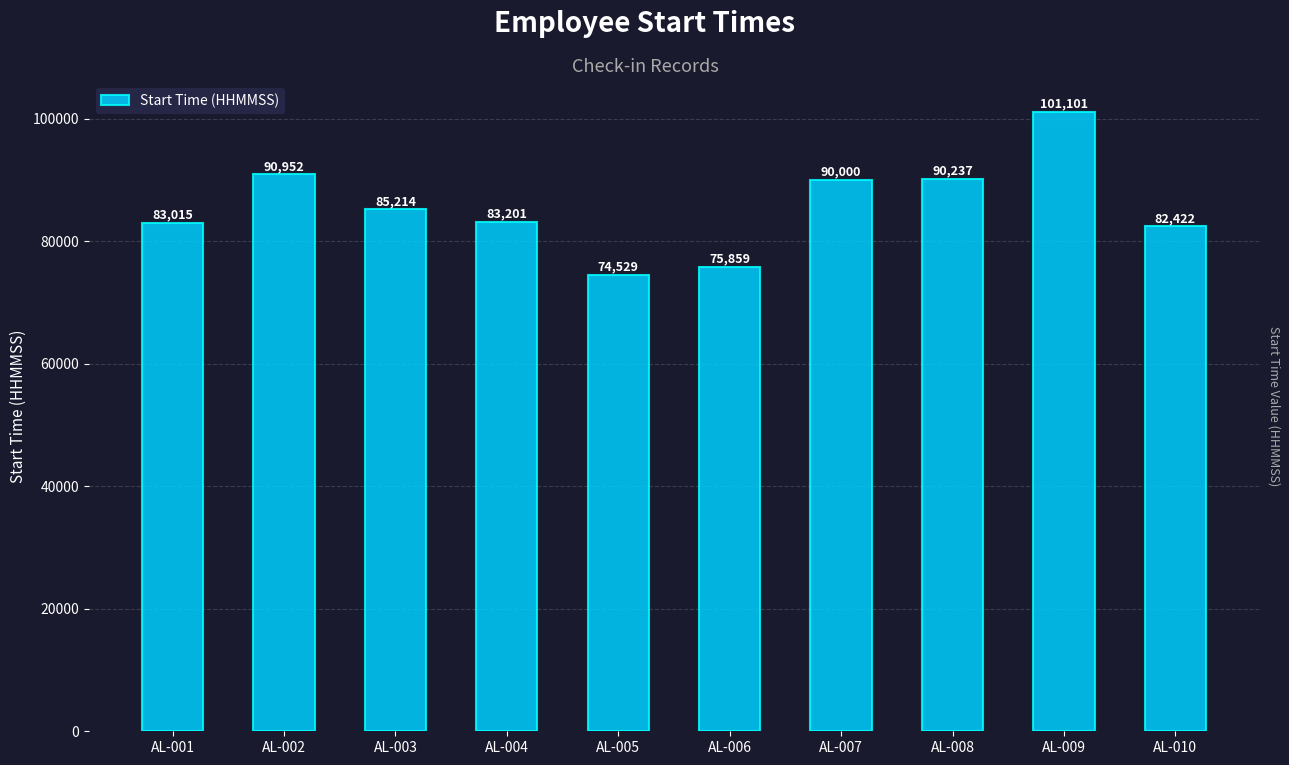

Reading left to right, extract all data points from this chart.

83015	90952	85214	83201	74529	75859	90000	90237	101101	82422